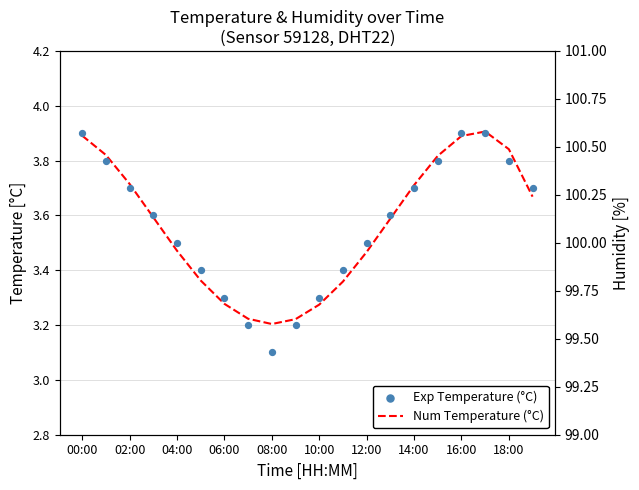

Which series reaches the maximum Y coordinate?

Num Temperature (°C)